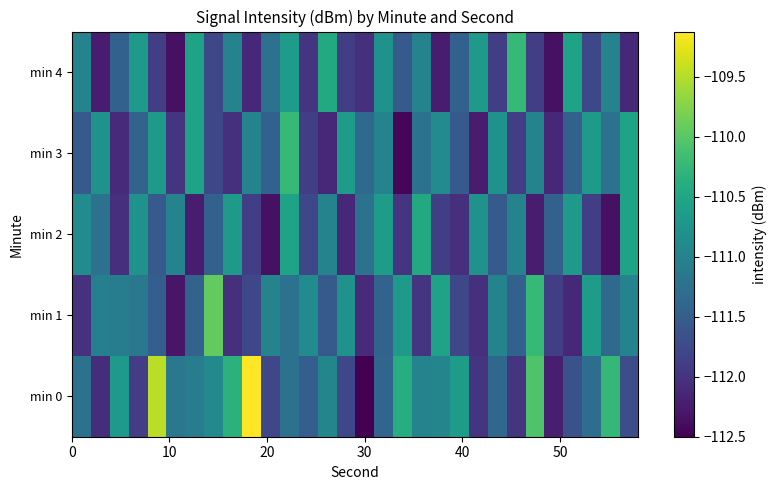

Rank the series by their maximum value, from highest to lowest.

min 0, min 1, min 3, min 4, min 2